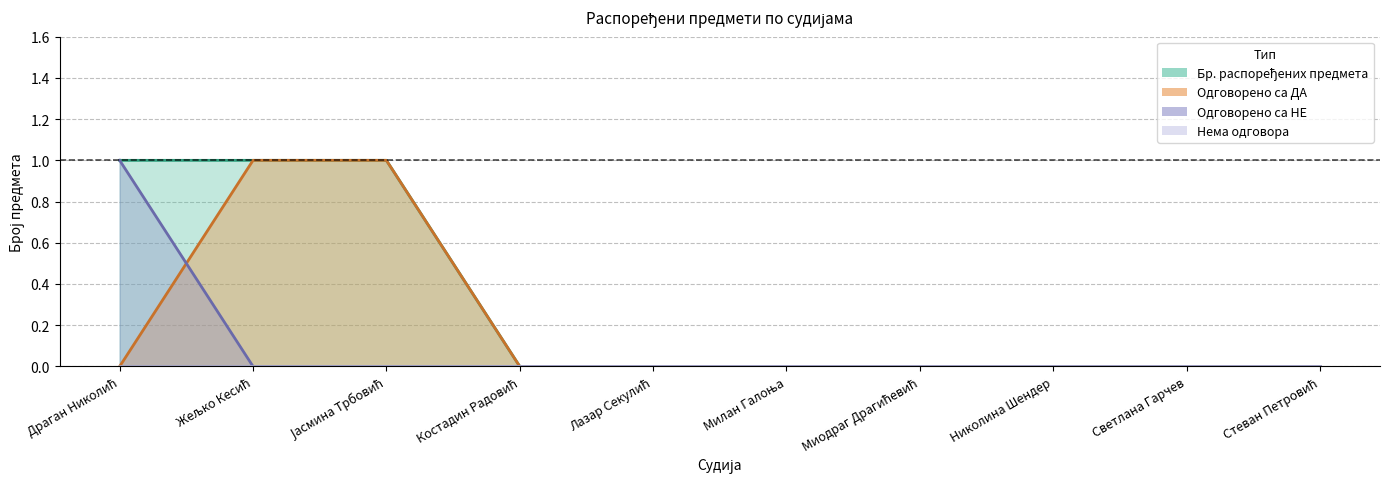

Which series has the largest range (max minus min)?

Бр. распоређених предмета